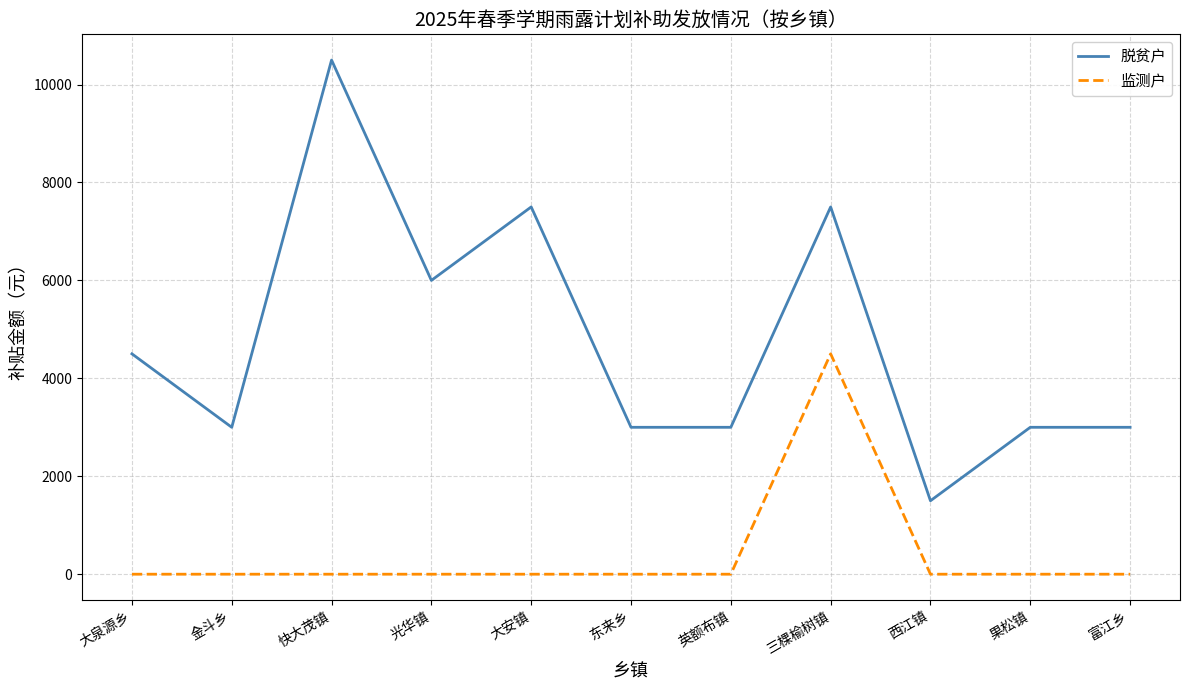

How many values in the 脱贫户 series are below 3000?

1